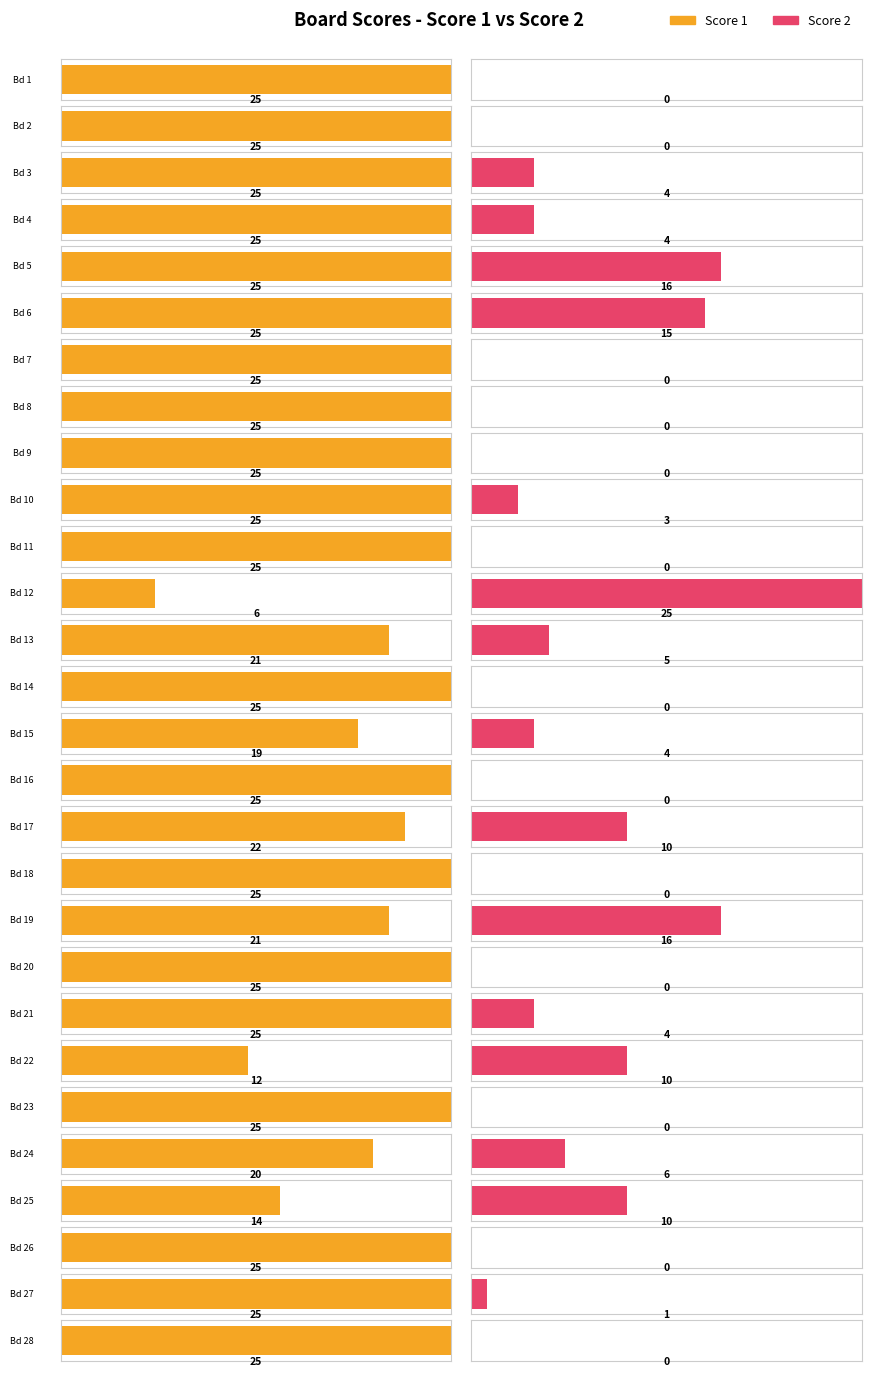

What is the difference between the highest and lowest values at 10?

22